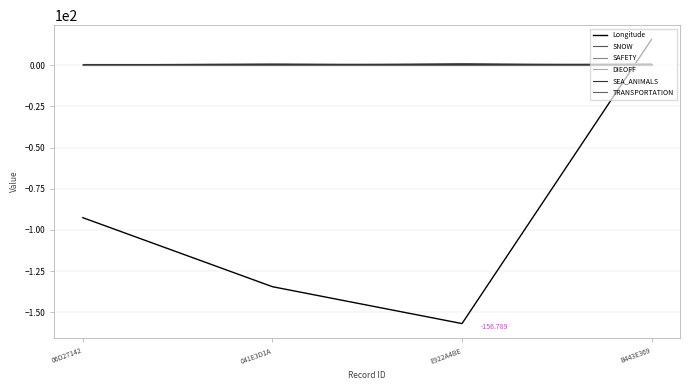

Does the chart have visible grid lines?

Yes